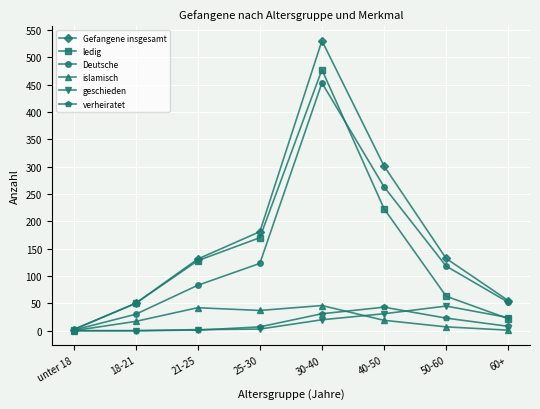

How many values in the ledig series are below 128?

4